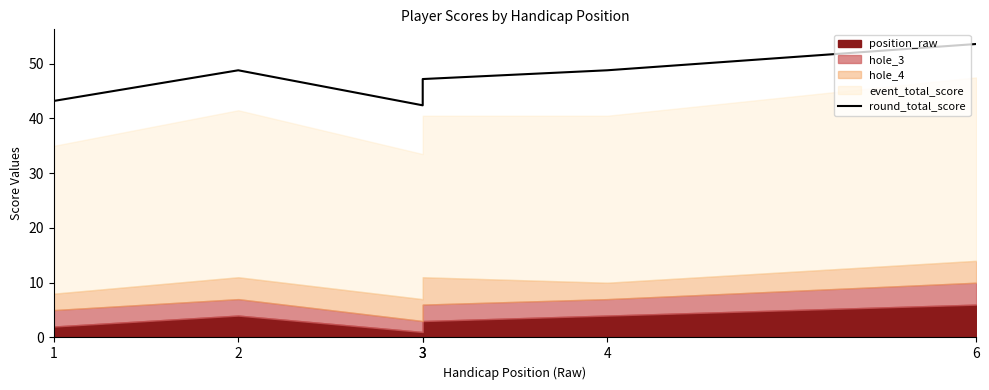

How many categories are shown in the chart?

6